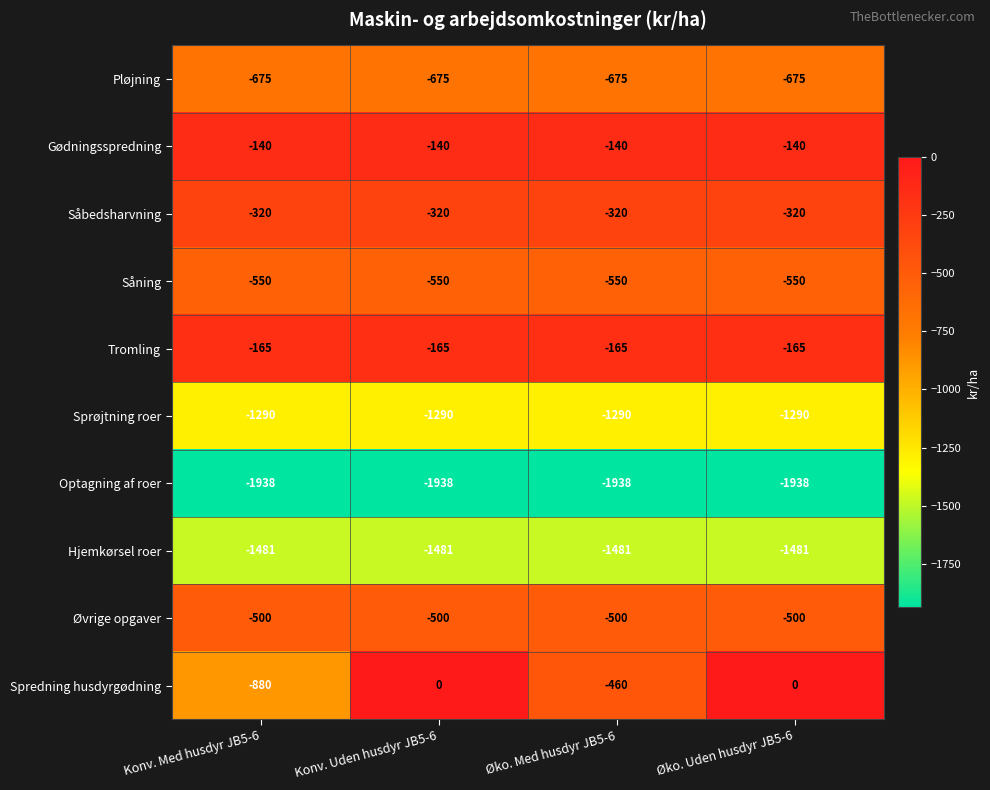

The value of Hjemkørsel roer at Øko. Uden husdyr JB5-6 is -1481. True or false?

True